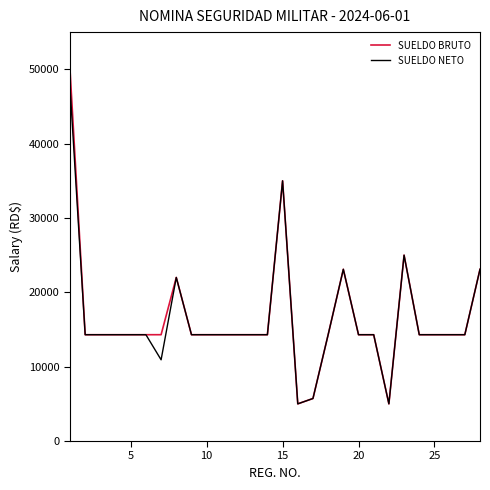

Rank the series by their maximum value, from highest to lowest.

SUELDO BRUTO, SUELDO NETO